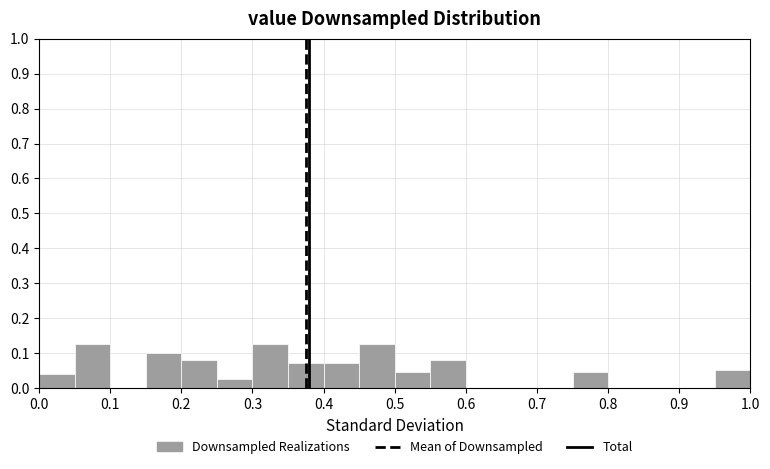

Reading left to right, transcribe this chart: for each bar, give the range it covers on the x-axis and its height. The values are not printed on the chart, so give them approximately, as read against the axis.

0.00 to 0.05: 0.04
0.05 to 0.10: 0.13
0.10 to 0.15: 0
0.15 to 0.20: 0.10
0.20 to 0.25: 0.08
0.25 to 0.30: 0.03
0.30 to 0.35: 0.13
0.35 to 0.40: 0.07
0.40 to 0.45: 0.07
0.45 to 0.50: 0.13
0.50 to 0.55: 0.05
0.55 to 0.60: 0.08
0.60 to 0.65: 0
0.65 to 0.70: 0
0.70 to 0.75: 0
0.75 to 0.80: 0.05
0.80 to 0.85: 0
0.85 to 0.90: 0
0.90 to 0.95: 0
0.95 to 1.00: 0.05